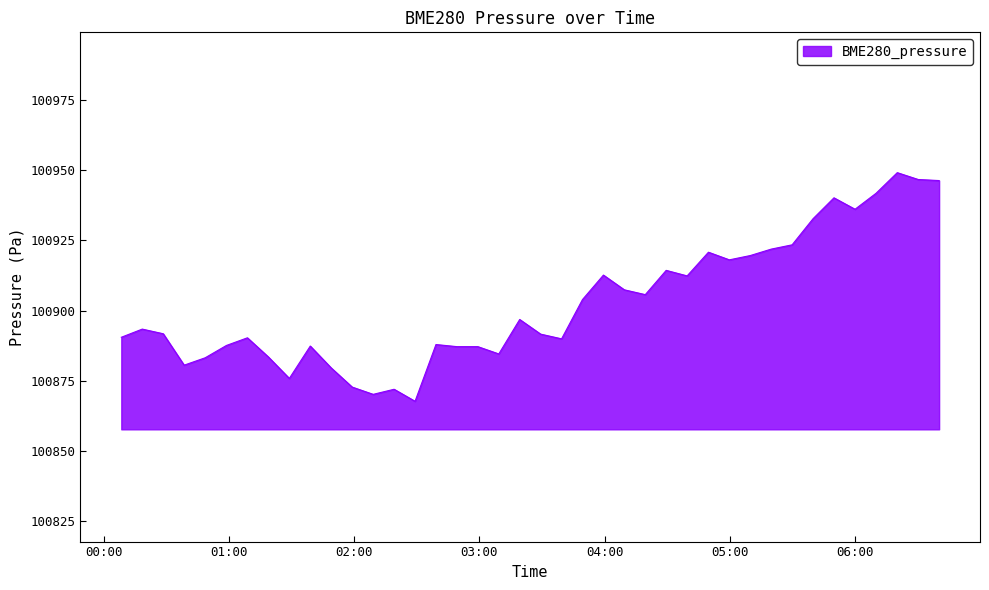

What is the greatest value displayed?

100949.1